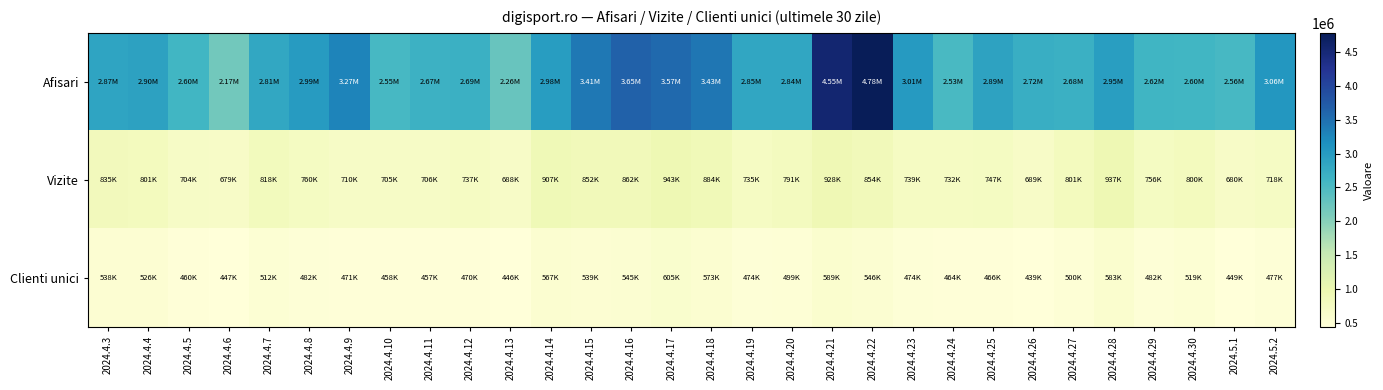

Reading left to right, transcribe all the data shown in this chart.

Afisari: 2024.4.3=2871303	2024.4.4=2900048	2024.4.5=2600499	2024.4.6=2173602	2024.4.7=2814880	2024.4.8=2994457	2024.4.9=3272968	2024.4.10=2551643	2024.4.11=2672498	2024.4.12=2685637	2024.4.13=2260806	2024.4.14=2979410	2024.4.15=3406739	2024.4.16=3648097	2024.4.17=3574325	2024.4.18=3431835	2024.4.19=2846029	2024.4.20=2838690	2024.4.21=4553911	2024.4.22=4779337	2024.4.23=3010823	2024.4.24=2526413	2024.4.25=2894256	2024.4.26=2718368	2024.4.27=2684899	2024.4.28=2954797	2024.4.29=2616380	2024.4.30=2602812	2024.5.1=2558104	2024.5.2=3055906
Vizite: 2024.4.3=834946	2024.4.4=800979	2024.4.5=703789	2024.4.6=679381	2024.4.7=818015	2024.4.8=760134	2024.4.9=709736	2024.4.10=705097	2024.4.11=705941	2024.4.12=737393	2024.4.13=687677	2024.4.14=906986	2024.4.15=851865	2024.4.16=862452	2024.4.17=942531	2024.4.18=884168	2024.4.19=734906	2024.4.20=790758	2024.4.21=927636	2024.4.22=854479	2024.4.23=738629	2024.4.24=732403	2024.4.25=746711	2024.4.26=689441	2024.4.27=801196	2024.4.28=937490	2024.4.29=755622	2024.4.30=799996	2024.5.1=679704	2024.5.2=717935
Clienti unici: 2024.4.3=537742	2024.4.4=525573	2024.4.5=460197	2024.4.6=447242	2024.4.7=512107	2024.4.8=481949	2024.4.9=470990	2024.4.10=458142	2024.4.11=457474	2024.4.12=469874	2024.4.13=445516	2024.4.14=567093	2024.4.15=538856	2024.4.16=544538	2024.4.17=605108	2024.4.18=572813	2024.4.19=473709	2024.4.20=498779	2024.4.21=589401	2024.4.22=546141	2024.4.23=473620	2024.4.24=464138	2024.4.25=466357	2024.4.26=438635	2024.4.27=499904	2024.4.28=582877	2024.4.29=482125	2024.4.30=518739	2024.5.1=449030	2024.5.2=476547